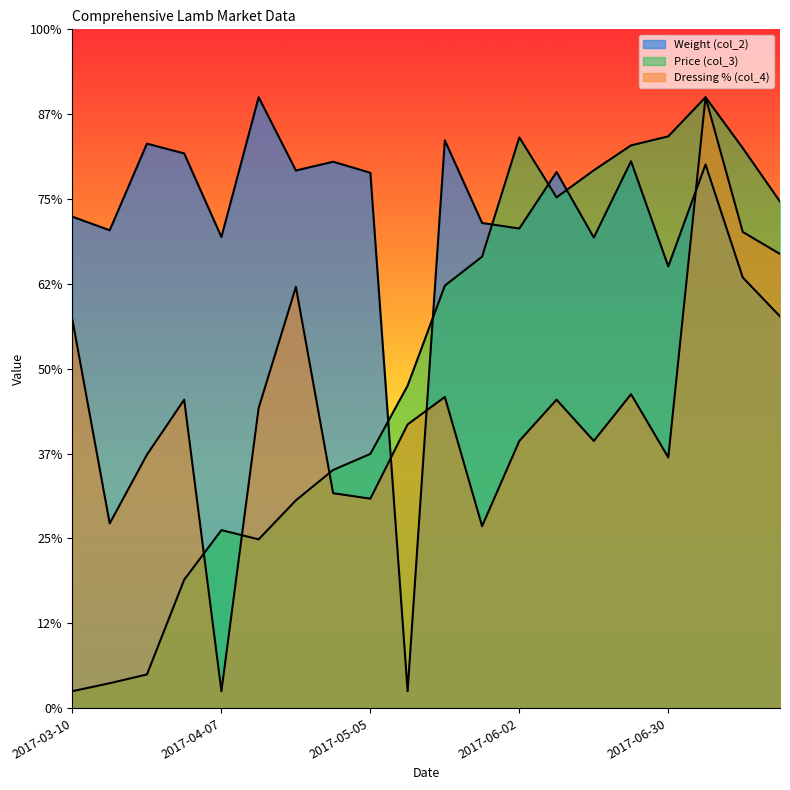

What are all the series names shown in the legend?

Weight (col_2), Price (col_3), Dressing % (col_4)